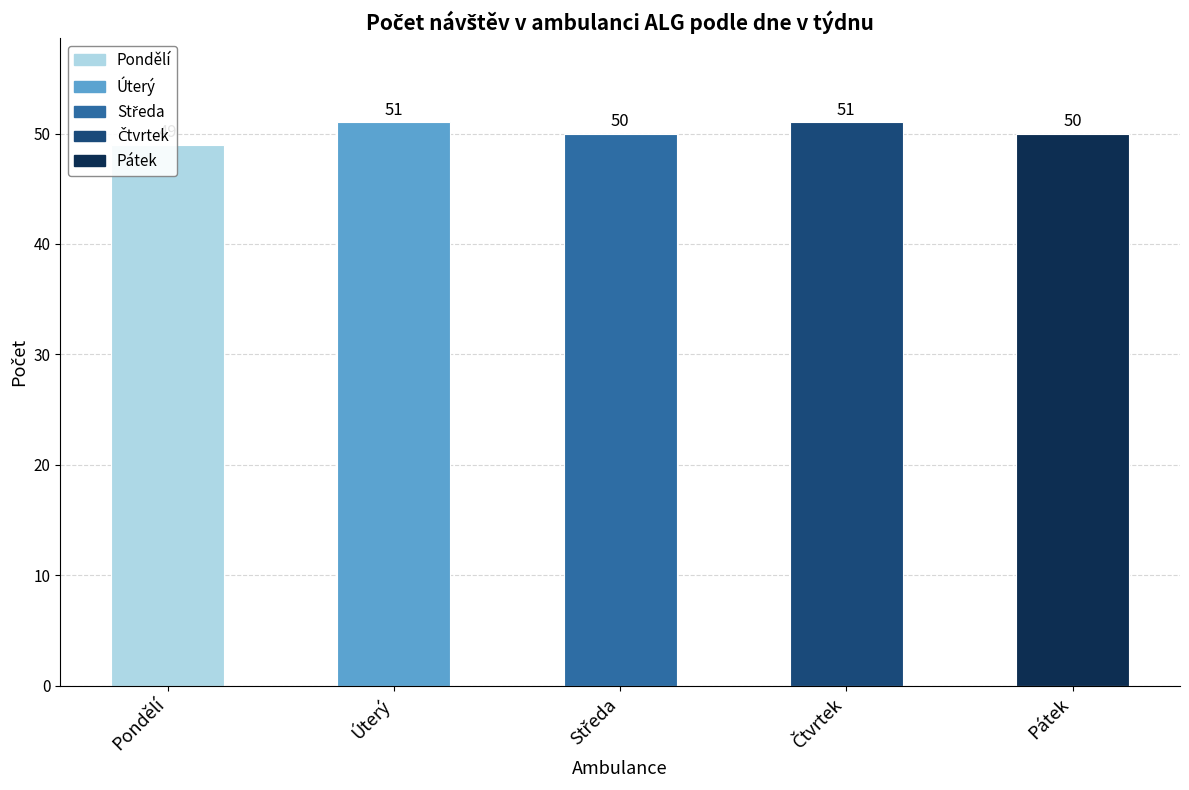

The chart shows a value of 17 at Čtvrtek. True or false?

False